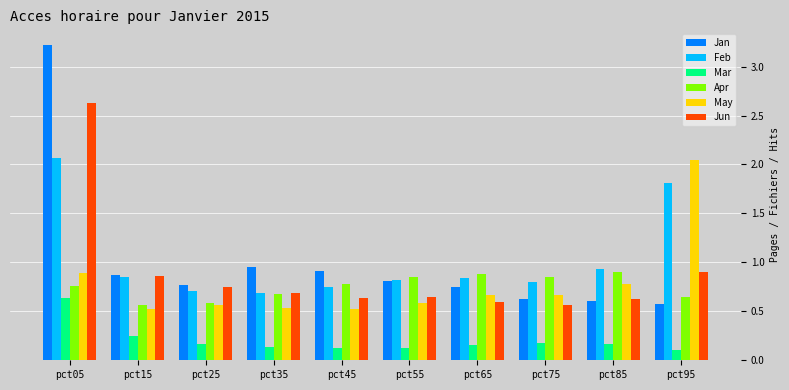

Is it true that Feb equals 0.8 at pct75?

True